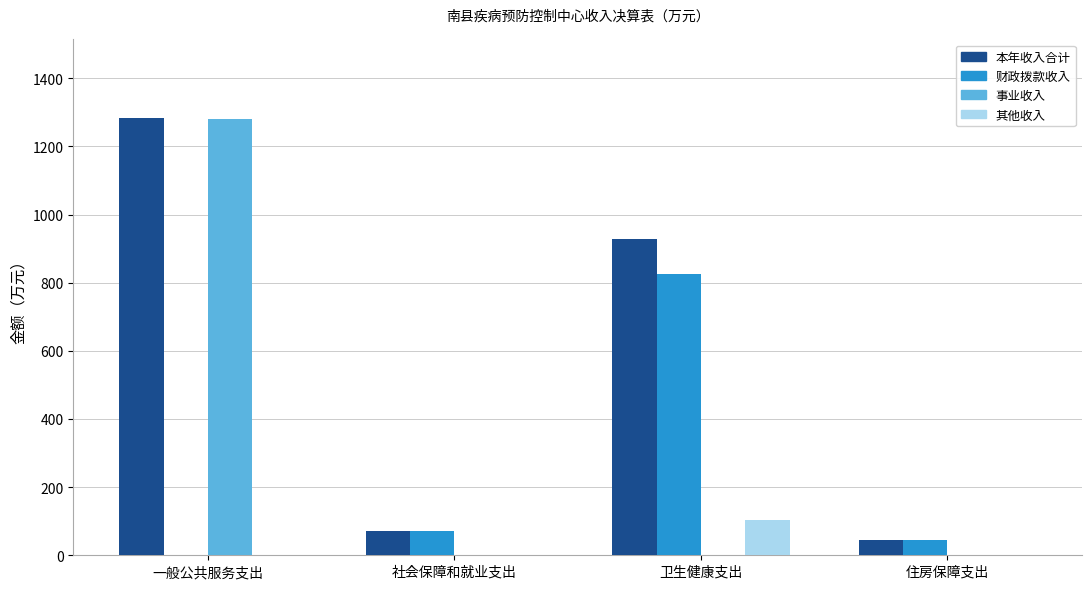

What is the maximum value for 其他收入?

102.3